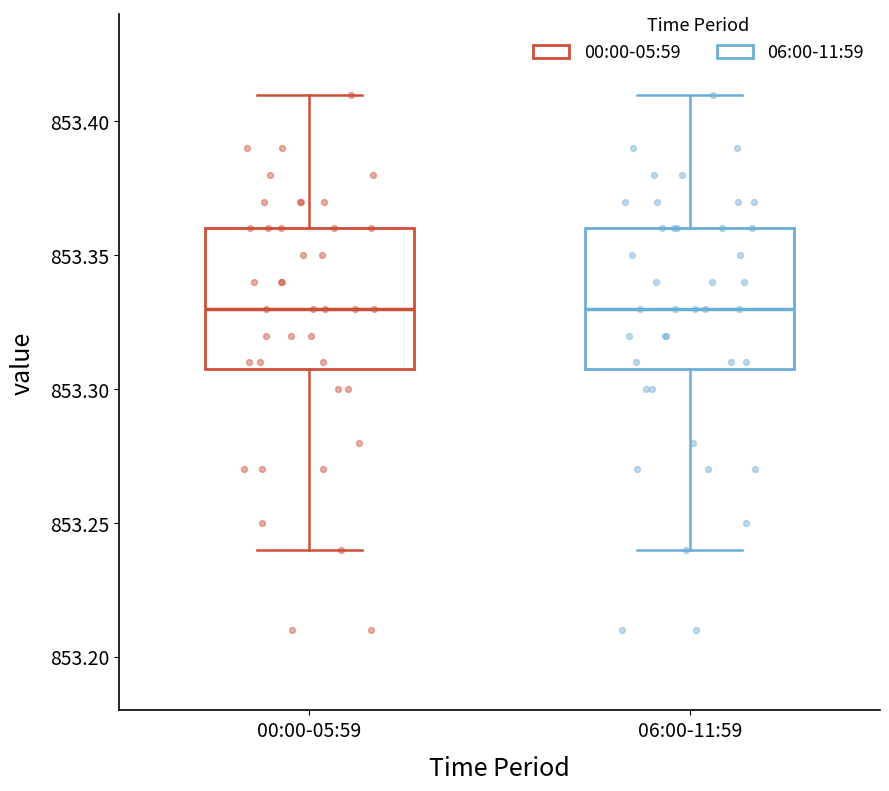

Reading left to right, transcribe this box plot: for each box, give where its median line is, the range the box spans, and where its two whiskers end, as read against the y-axis. The values are not printed on the chart, so give them approximately, as read against the axis.

00:00-05:59: median 853.33, box 853.31 to 853.36, whiskers 853.24 to 853.41
06:00-11:59: median 853.33, box 853.31 to 853.36, whiskers 853.24 to 853.41